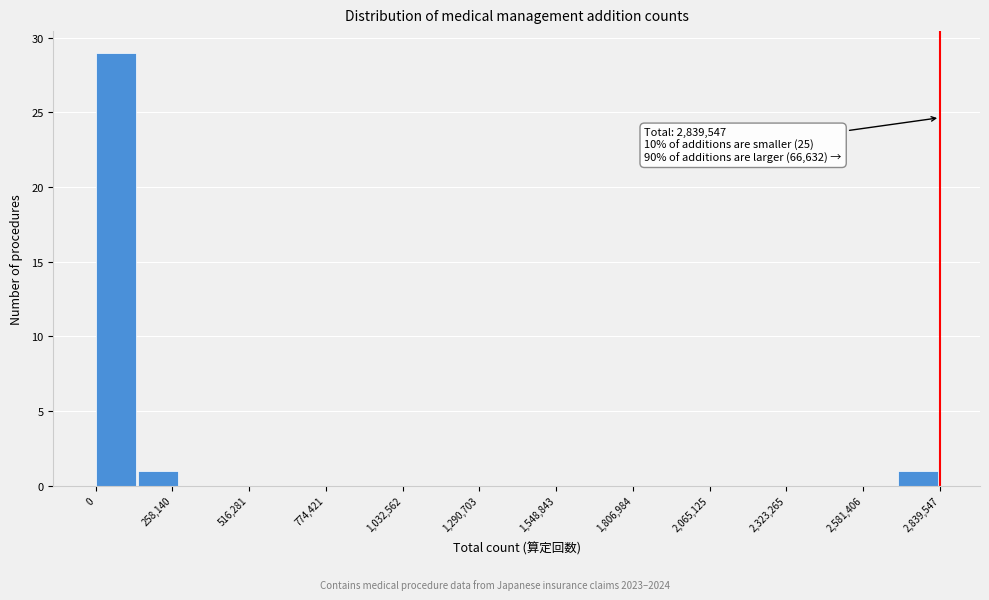

Read against the x-axis, roughly where is the centre of the tallest bar?

50000